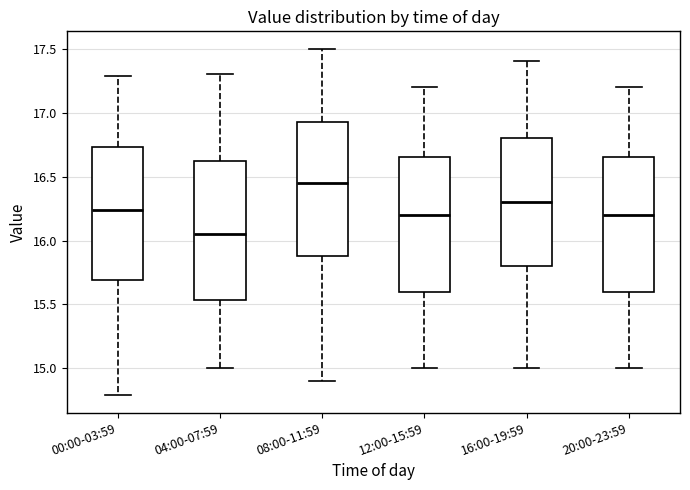

Where does the upper whisker of the box for 12:00-15:59 end on the y-axis? The values are not printed on the chart, so give them approximately, as read against the axis.

17.20